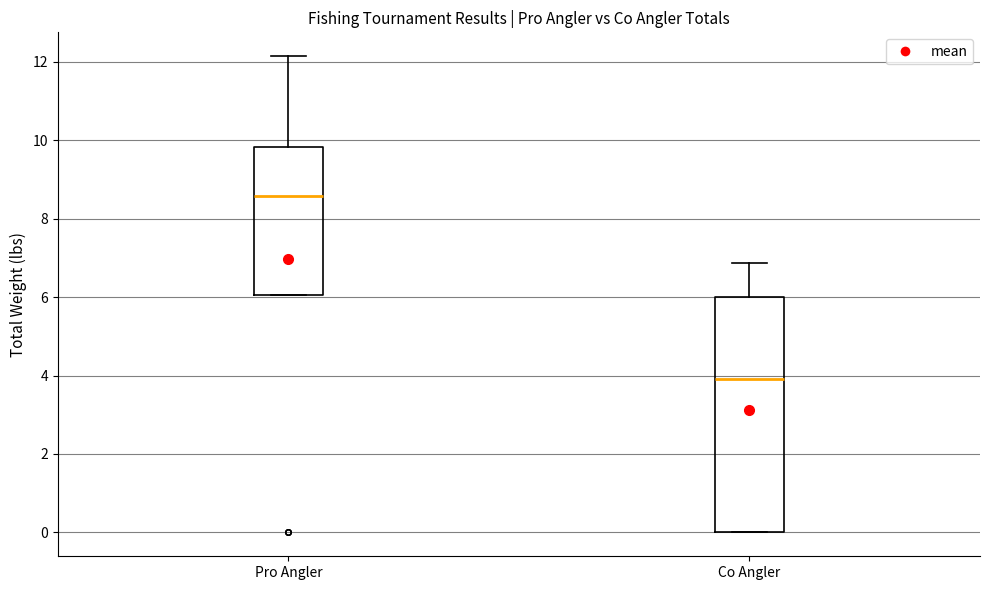

Where does the median line of the box for Co Angler sit on the y-axis? The values are not printed on the chart, so give them approximately, as read against the axis.

4.0